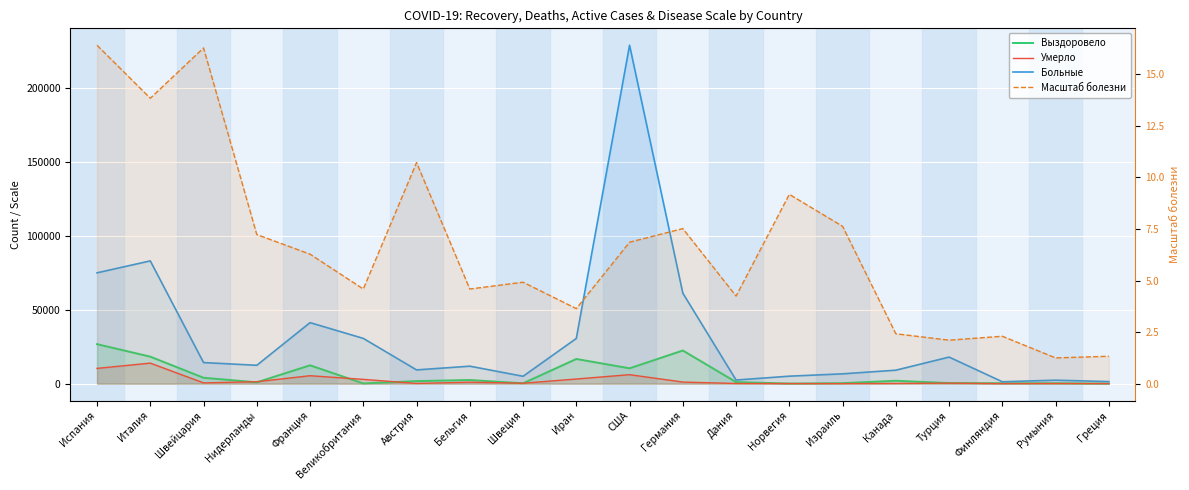

What is the difference between the second highest and minimum values in the Выздоровело series?

22374.0